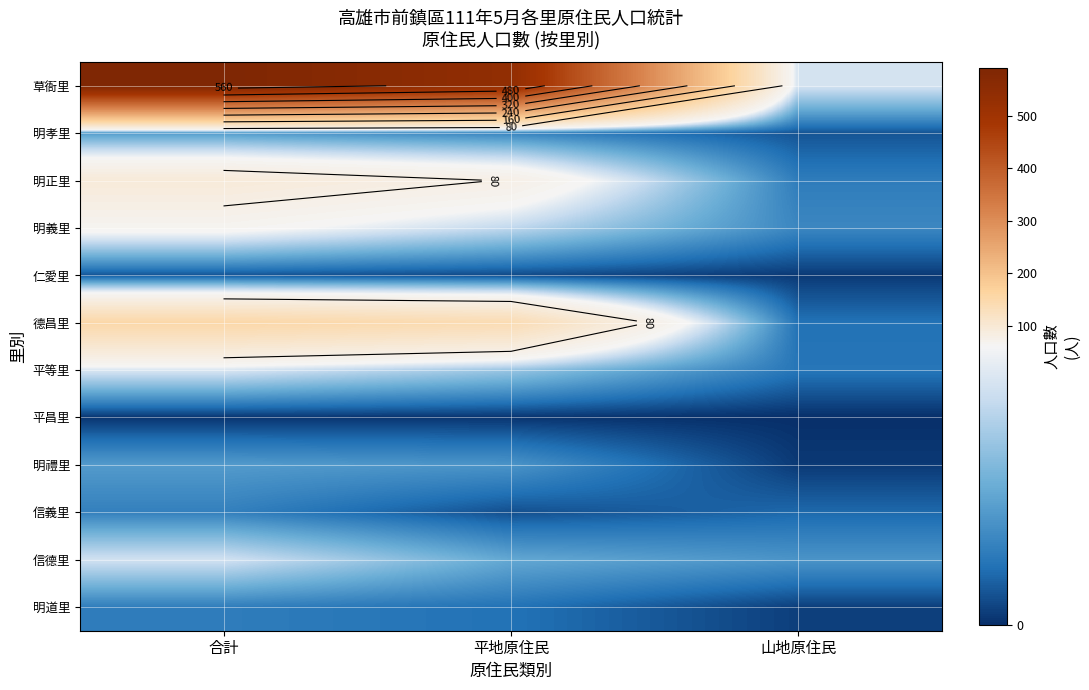

What value does the 明禮里 series have at 平地原住民, to the nearest 10?

20